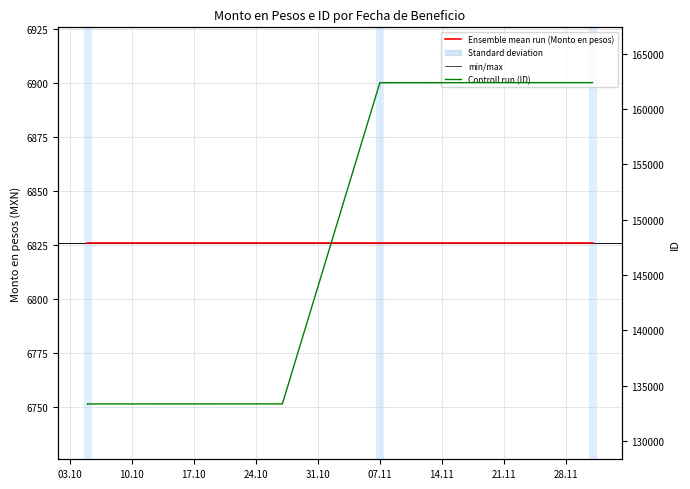

At which label does the data first exceed 133351?

07.11